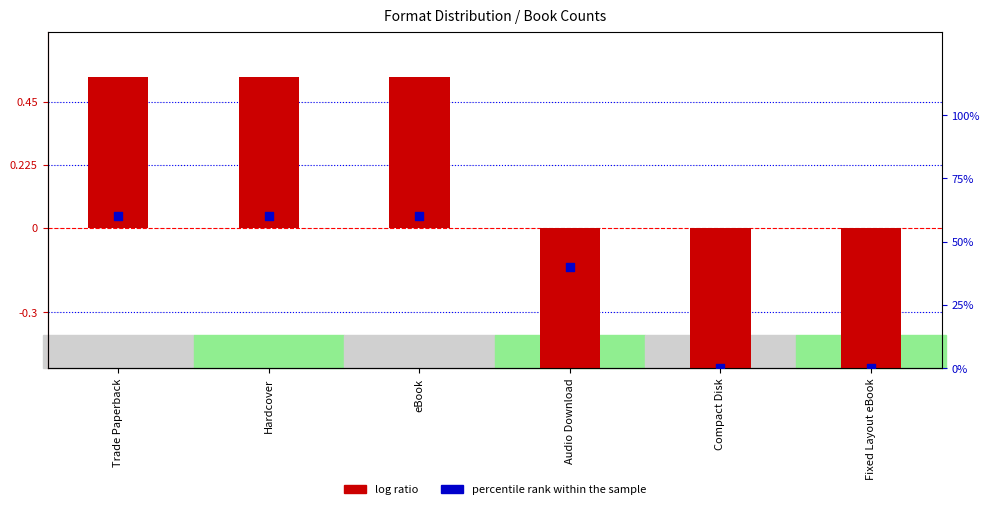

Which series reaches the maximum Y coordinate?

percentile rank within the sample